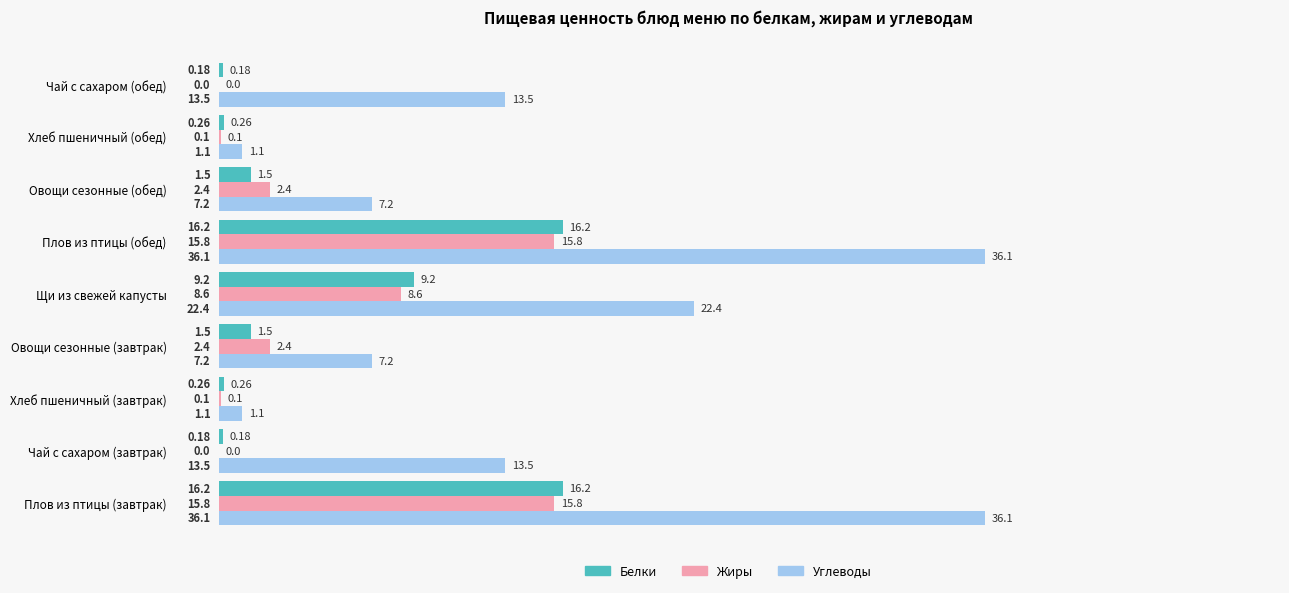

What is the sum of the Жиры values at Хлеб пшеничный (завтрак) and Овощи сезонные (обед)?

2.5